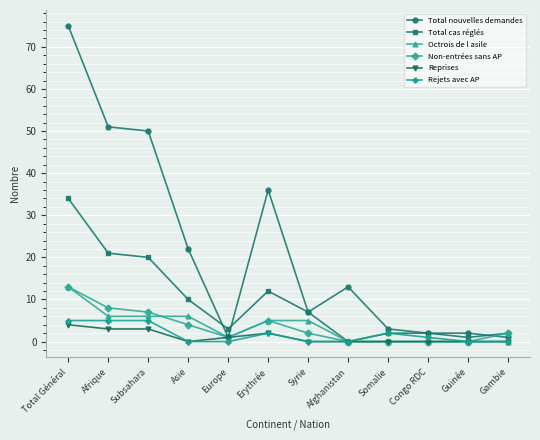

Reading left to right, what are all the values shown in this chart?

Total nouvelles demandes: 75	51	50	22	1	36	7	13	3	2	2	1
Total cas réglés: 34	21	20	10	3	12	7	0	2	2	1	2
Octrois de l asile: 13	6	6	6	1	5	5	0	0	0	0	0
Non-entrées sans AP: 13	8	7	4	1	5	2	0	0	0	0	2
Reprises: 4	3	3	0	1	2	0	0	0	0	0	0
Rejets avec AP: 5	5	5	0	0	2	0	0	2	1	0	0